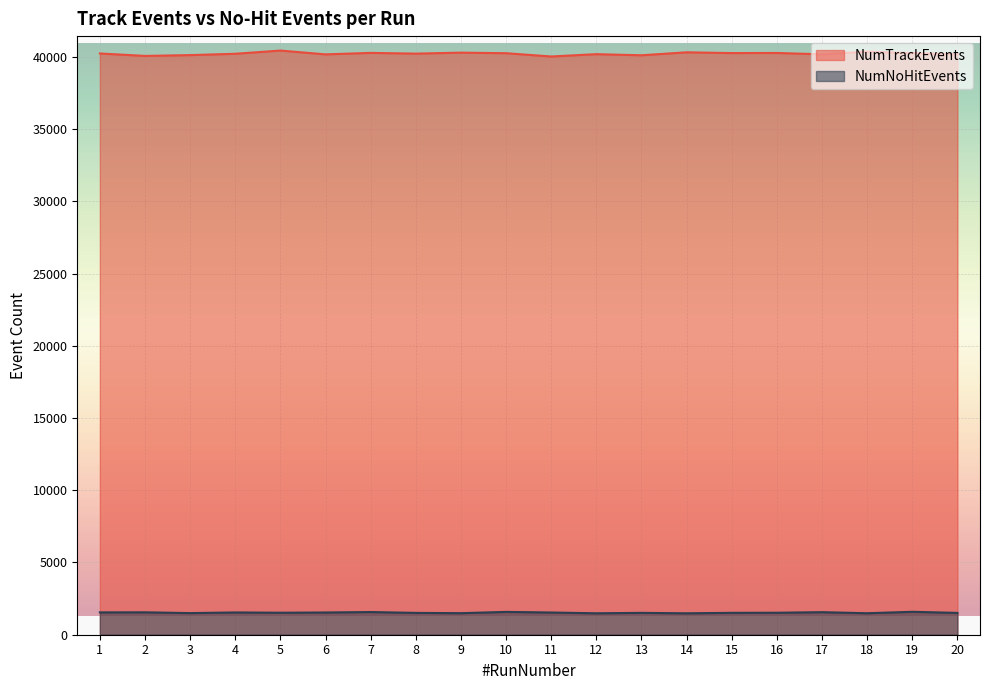

What is the difference between the highest and lowest values at 16?

38748